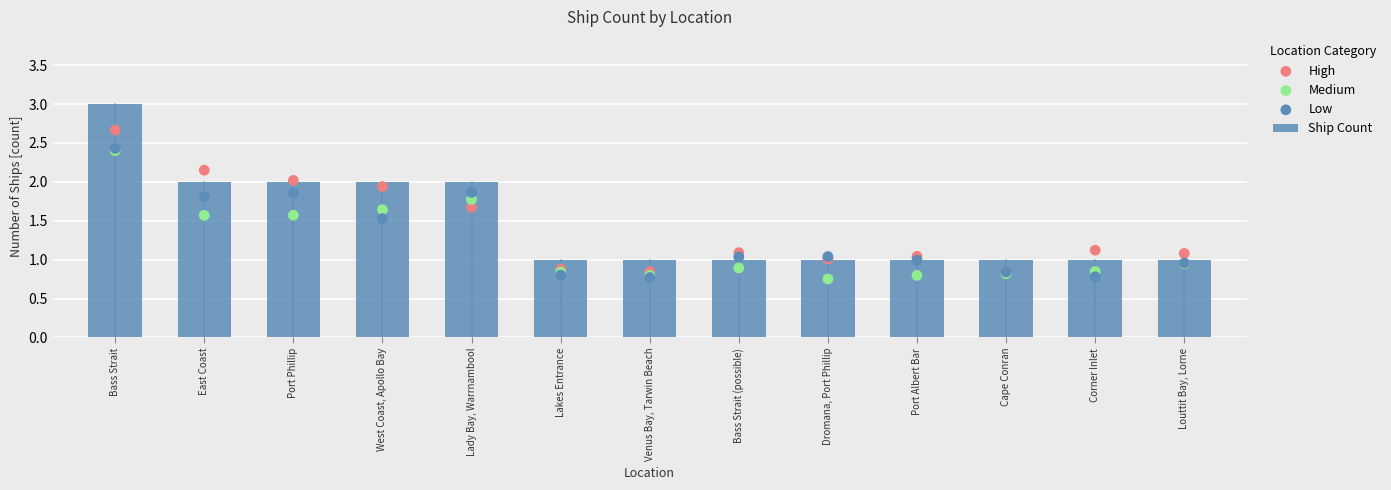

Which series contains the lowest Y value?

Medium